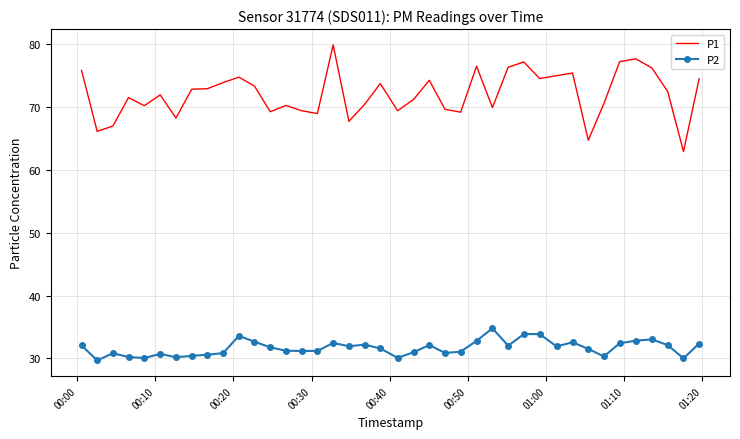

What is the lowest value of the P2 series?

29.7